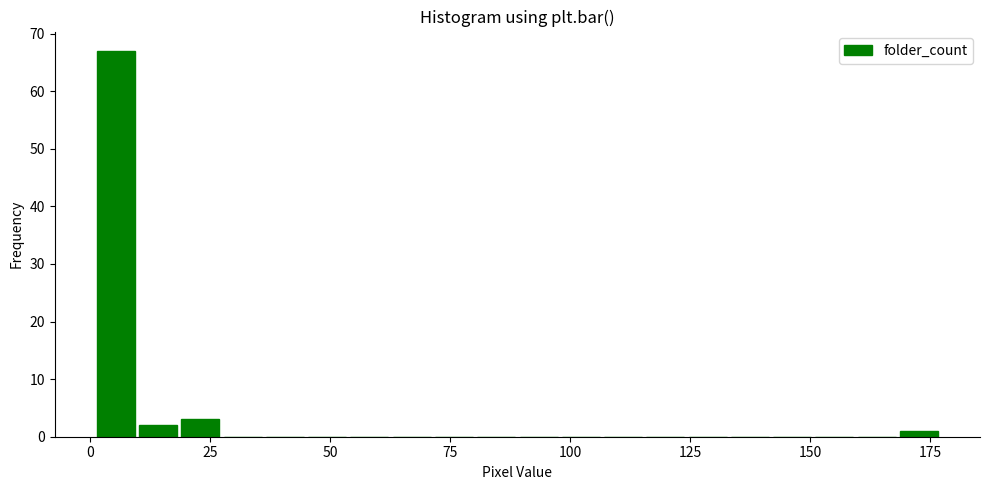

Read against the x-axis, roughly where is the centre of the tallest bar?

5